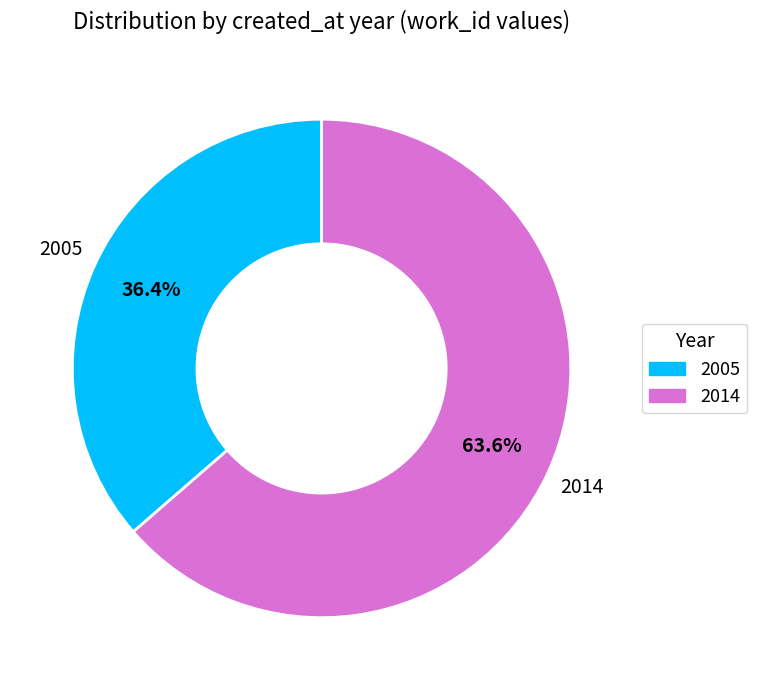

To the nearest percent, what percentage of the pie is 2014?

64%